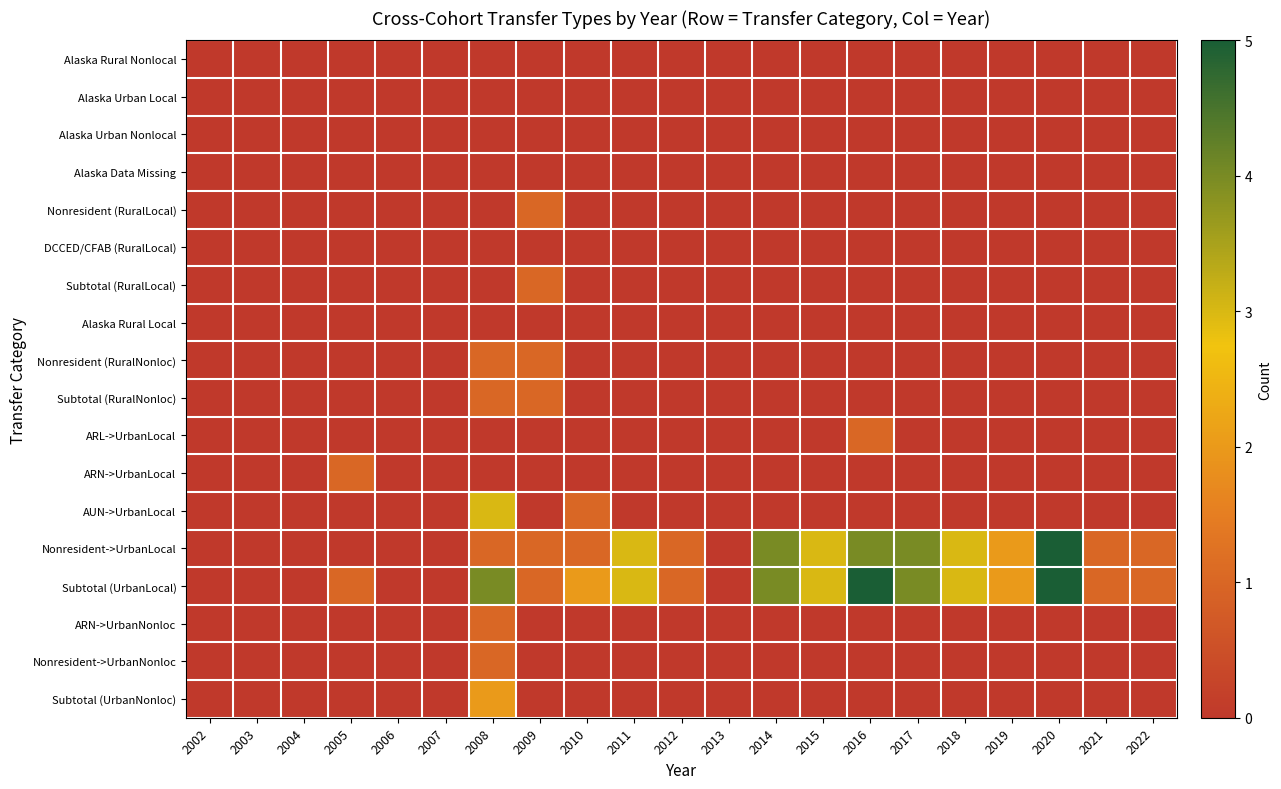

Which series changed the most between 2003 and 2008?

Subtotal (UrbanLocal)